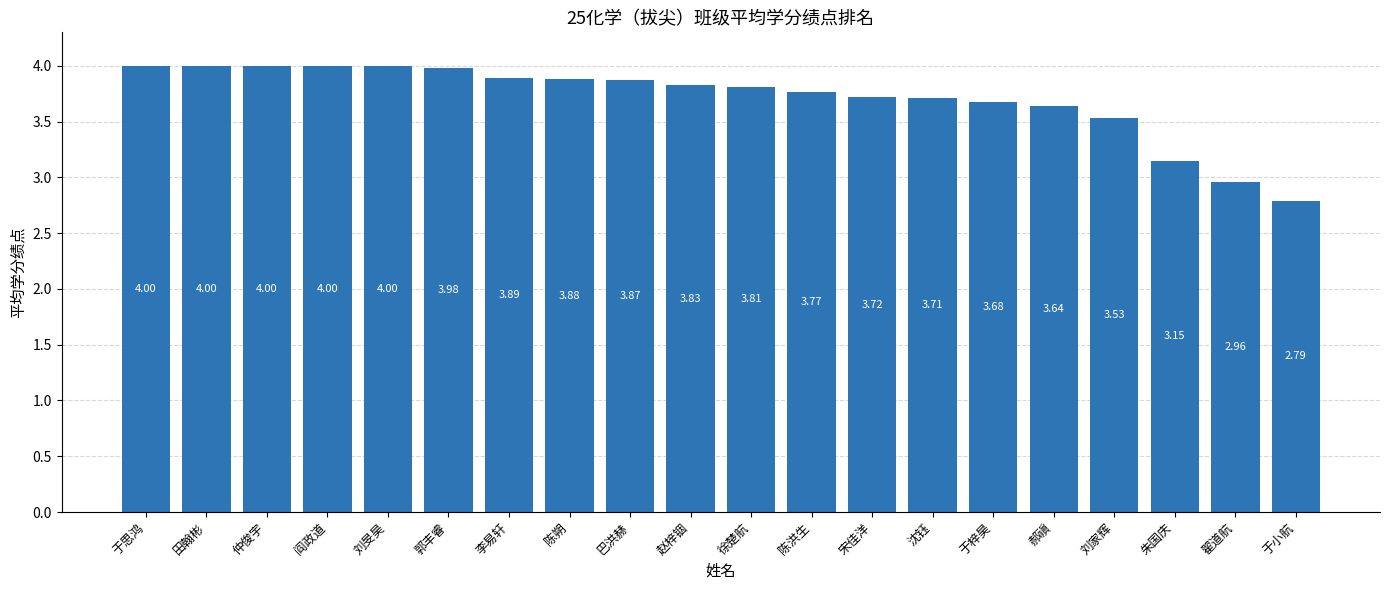

Which label corresponds to the smallest value in the chart?

于小航